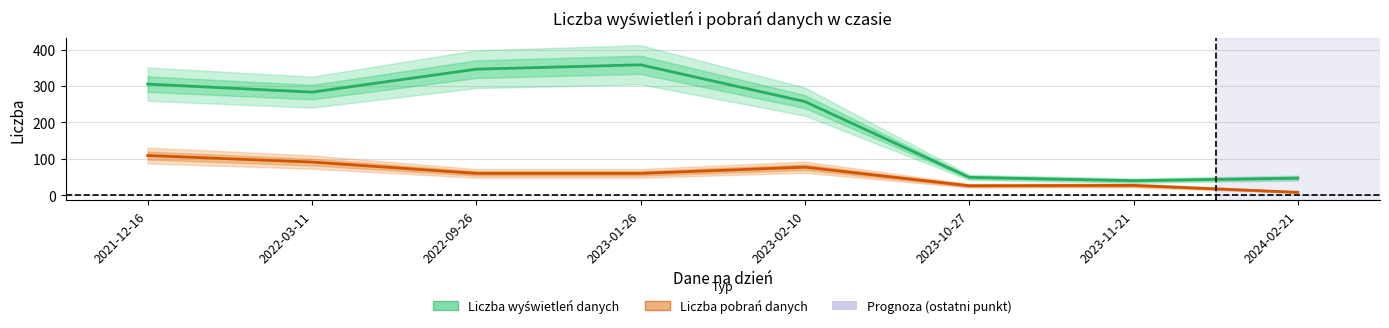

Where does the Liczba pobrań danych series first go above 60?

2021-12-16